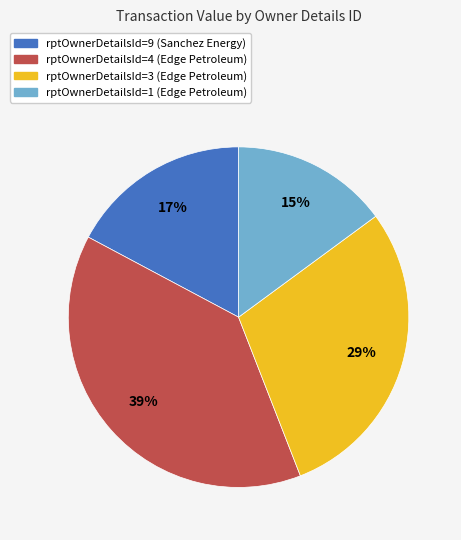

What percentage is the rptOwnerDetailsId=9 slice, to the nearest percent?

17%